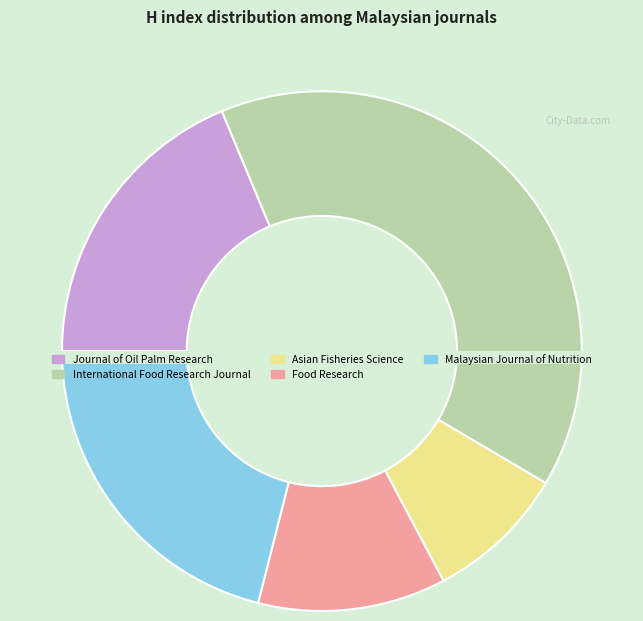

To the nearest percent, what is the combined percentage of Malaysian Journal of Nutrition and Food Research?

33%